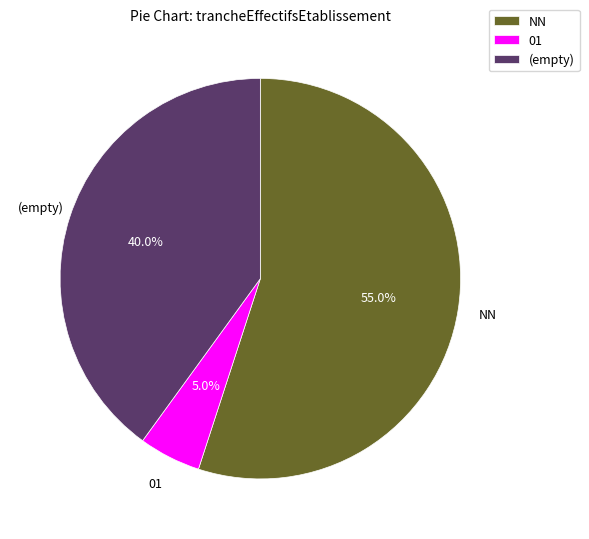

Which category has the smallest portion of the pie?

01